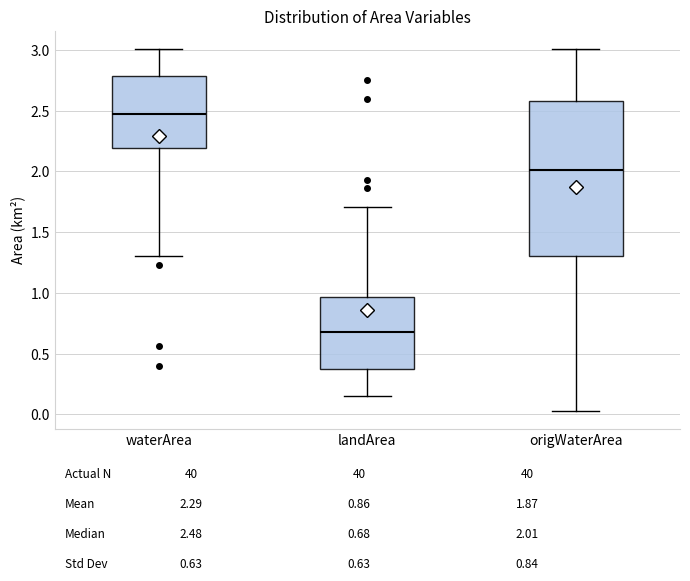

Reading left to right, transcribe this box plot: for each box, give where its median line is, the range the box spans, and where its two whiskers end, as read against the y-axis. The values are not printed on the chart, so give them approximately, as read against the axis.

waterArea: median 2.50, box 2.20 to 2.80, whiskers 1.30 to 3.00
landArea: median 0.70, box 0.40 to 0.95, whiskers 0.15 to 1.70
origWaterArea: median 2.00, box 1.30 to 2.60, whiskers 0.05 to 3.00